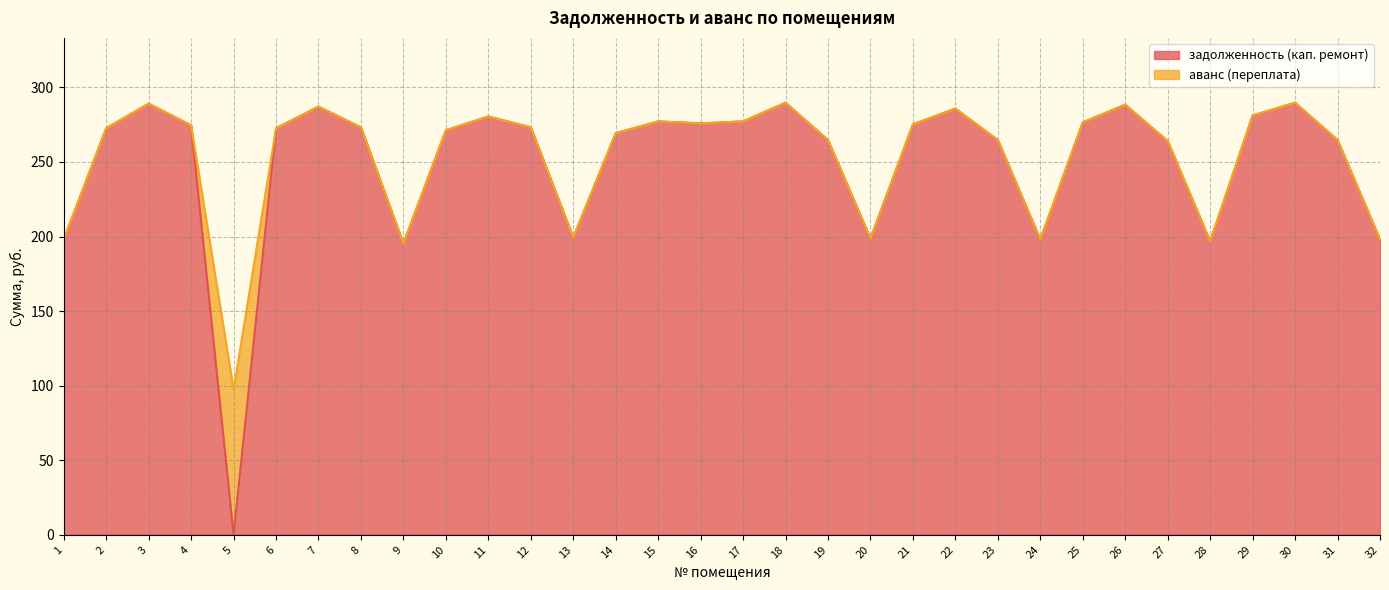

How many points are higher than both their immediate neighbors (excluding endpoints)?

8